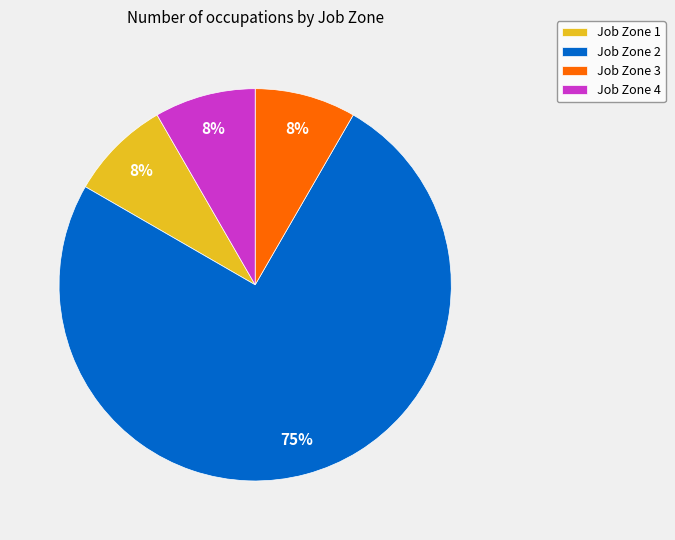

Combined, do Job Zone 2 and Job Zone 3 account for over 50%?

Yes